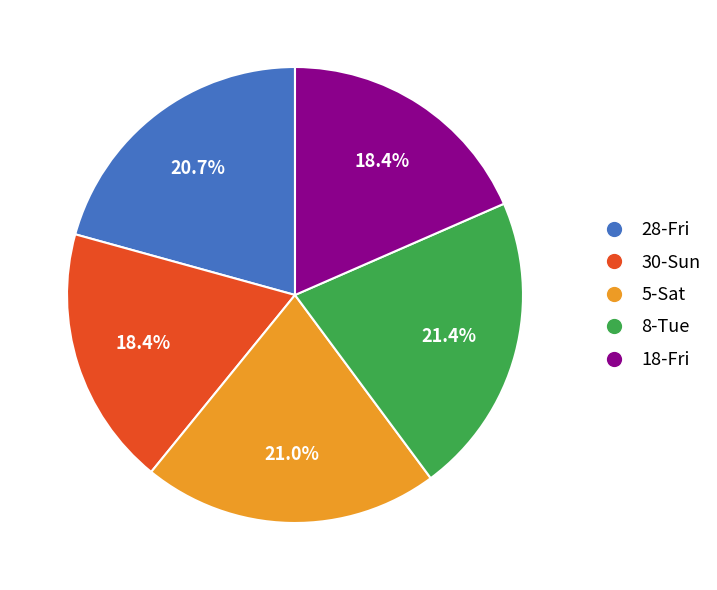

How many slices are in this pie chart?

5